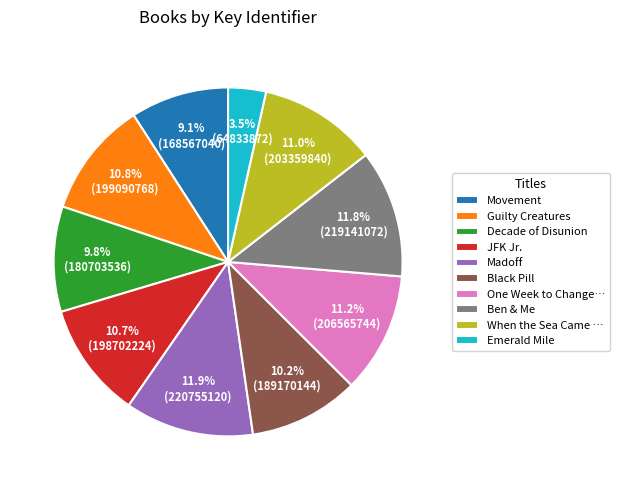

Combined, do Guilty Creatures and Ben & Me account for over 50%?

No